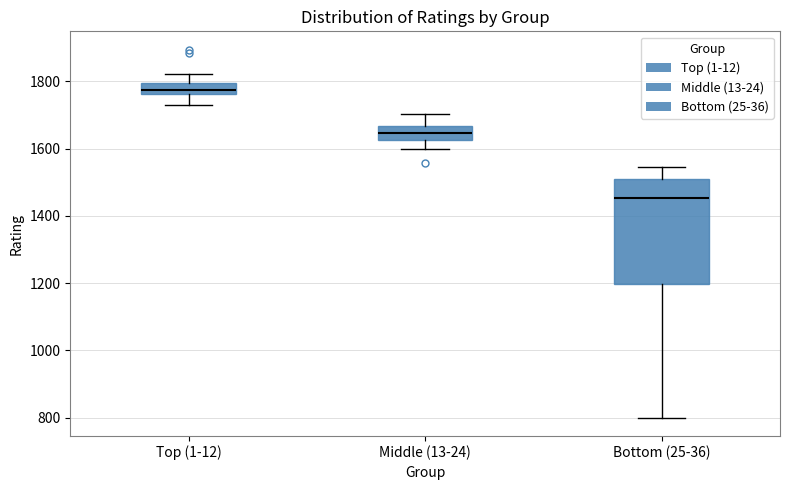

Comparing the boxes themselves (not the whiskers), which one is the tallest?

Bottom (25-36)